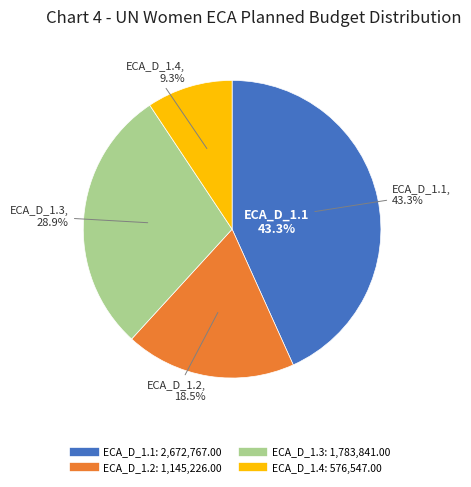

Is it true that ECA_D_1.2 is 4% of the pie?

False